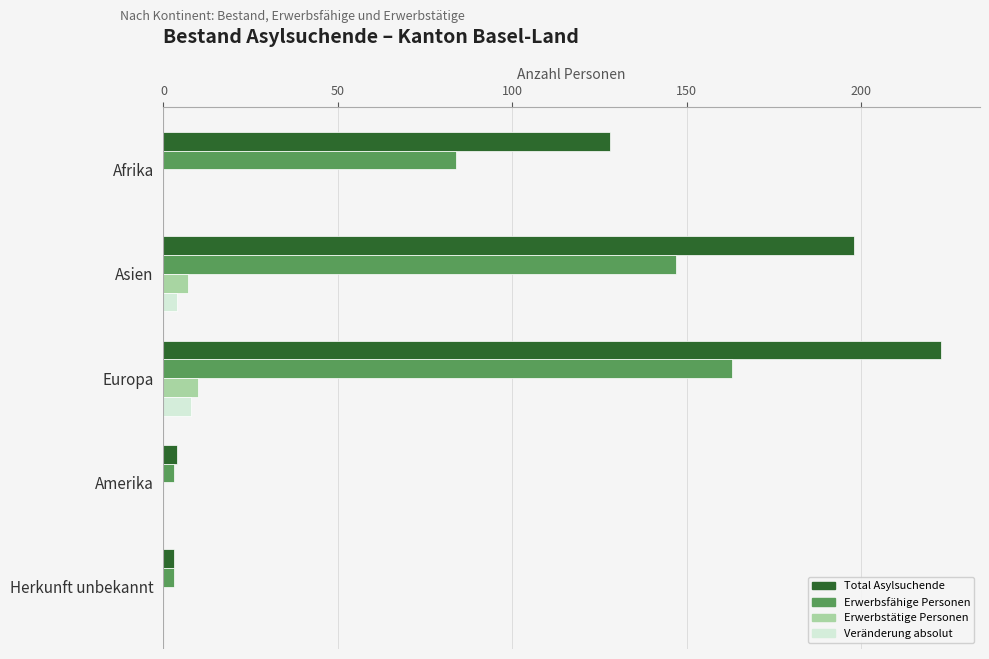

At which category is the sum across all series the highest?

Europa